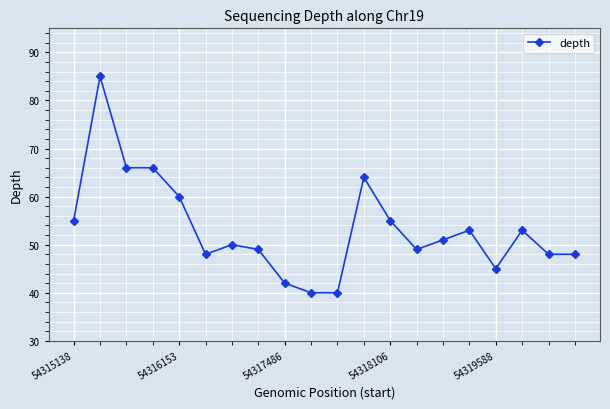

What is the smallest value displayed?

40